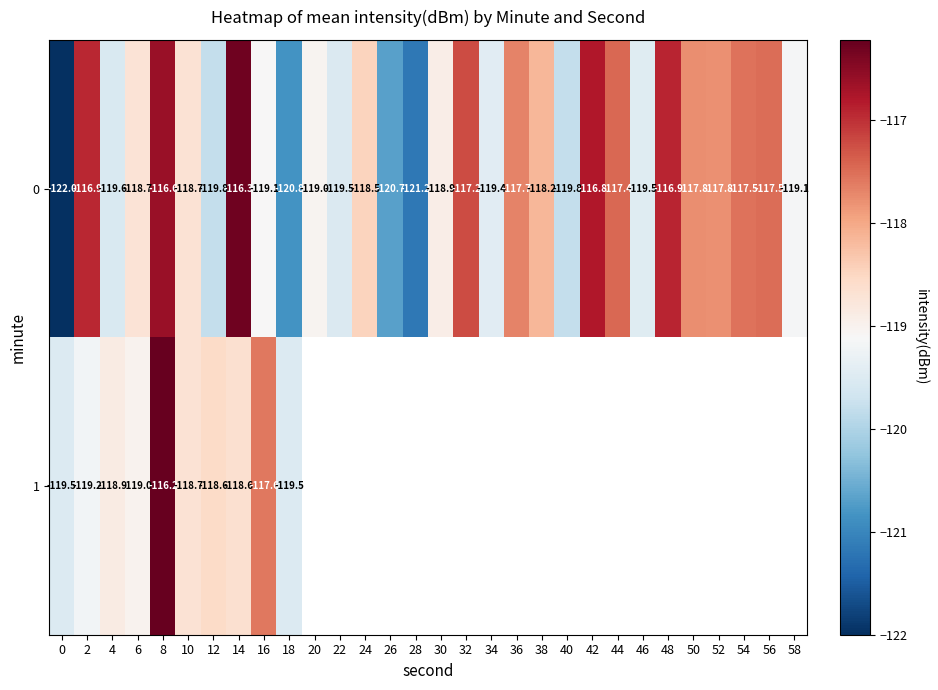

The 1 series shows -204.9 at 10. True or false?

False